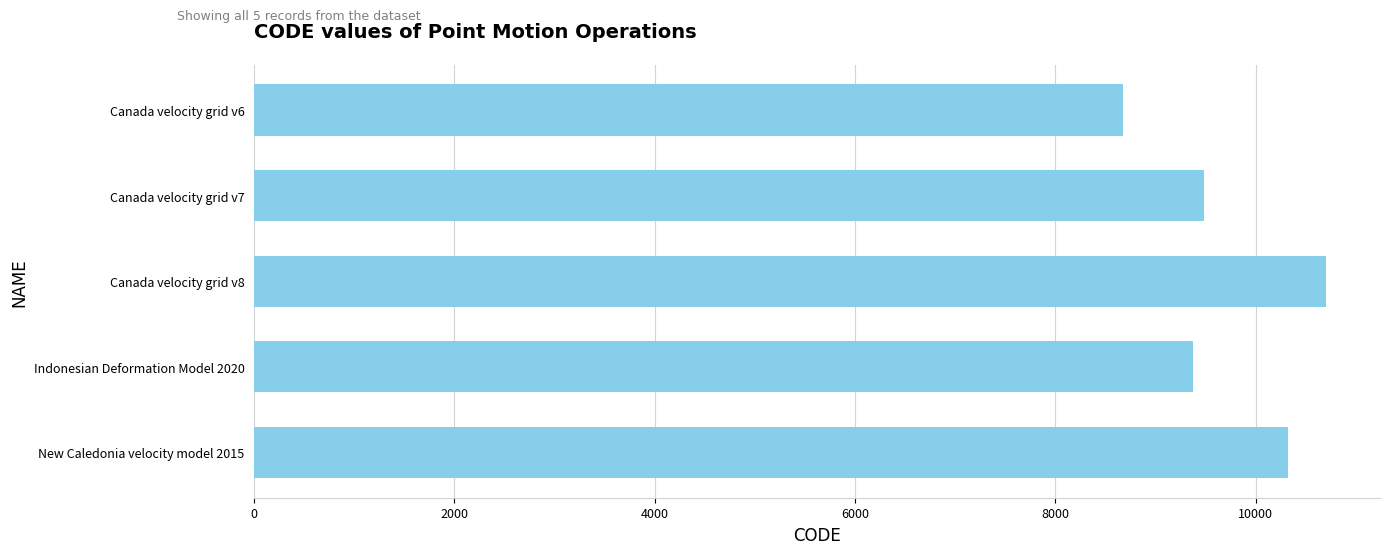

How many categories are shown in the chart?

5